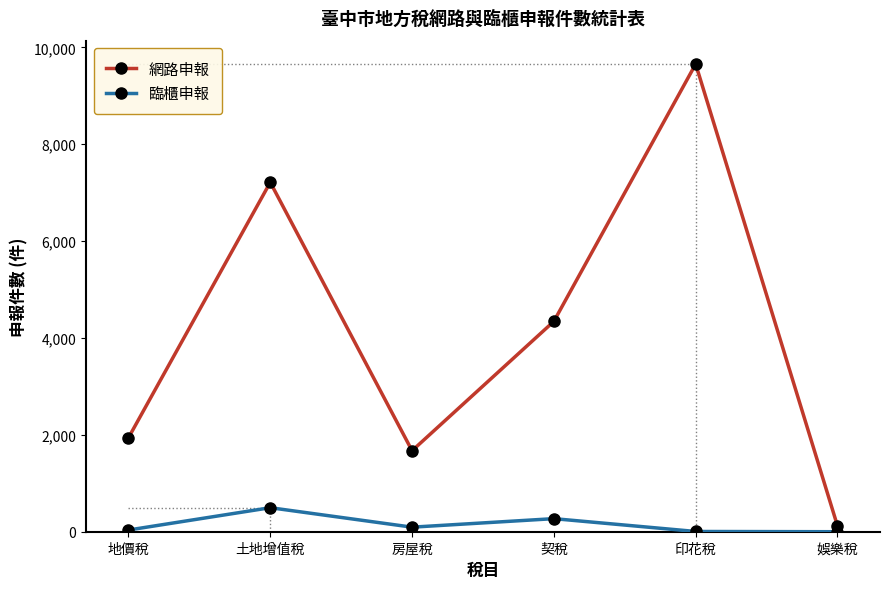

At which category does the chart reach its peak across all series?

印花稅